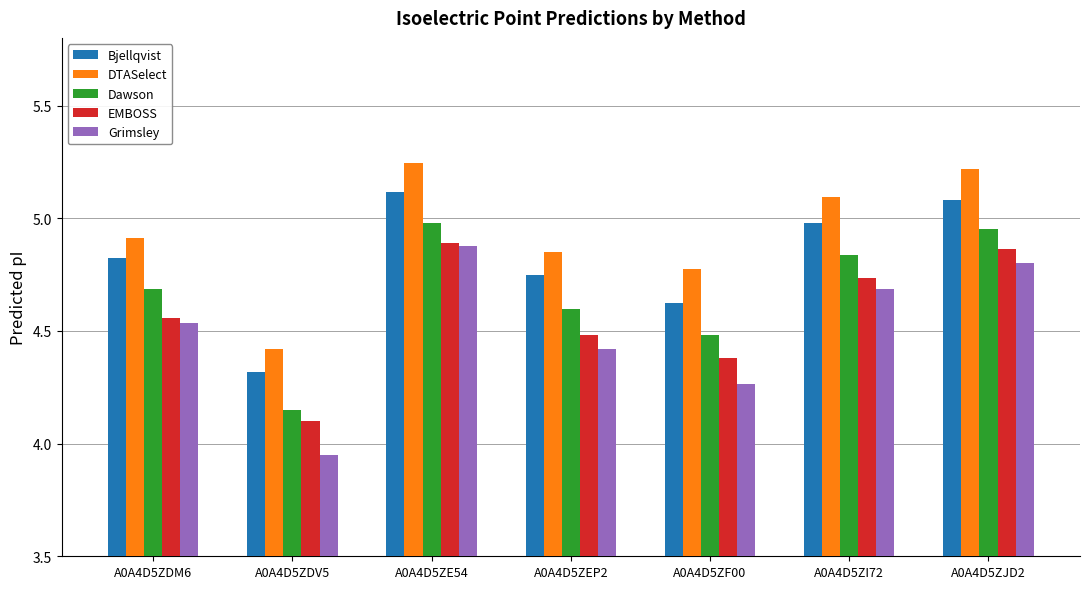

What is the label of the 7th bar from the right?

A0A4D5ZDM6